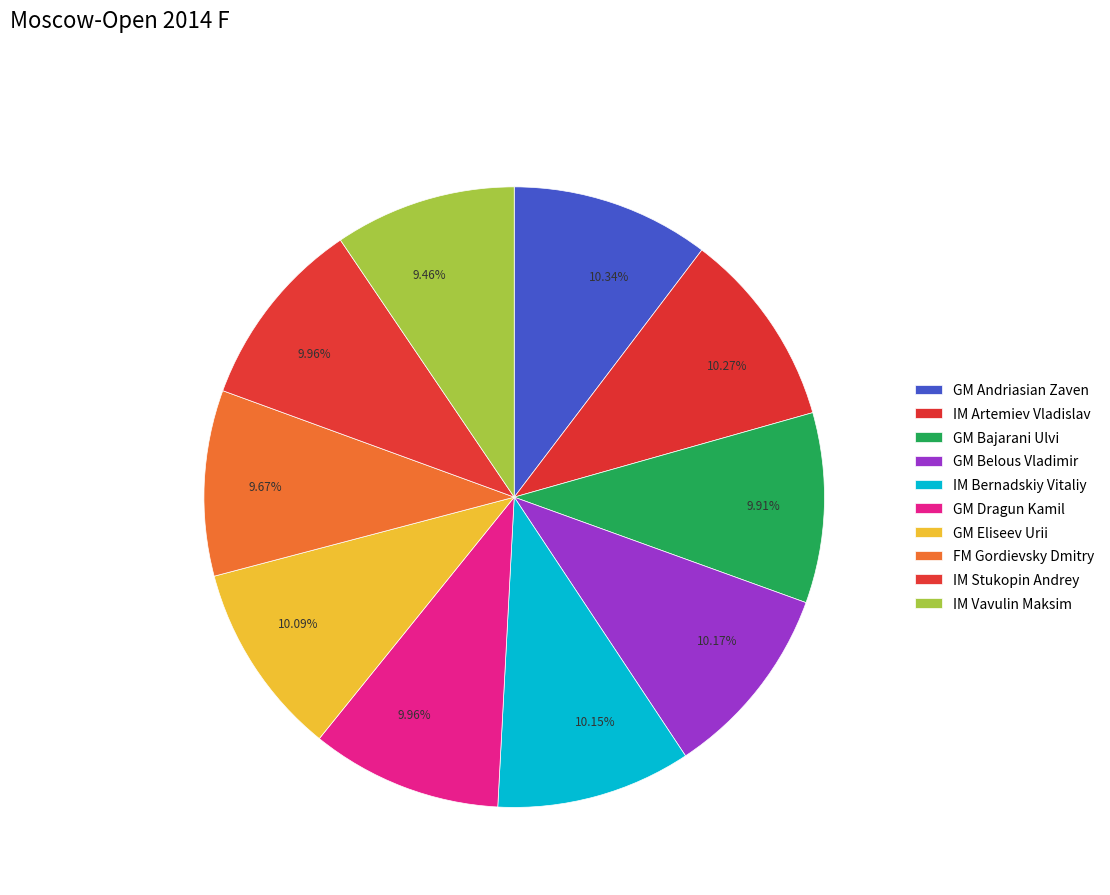

Which category has the smallest portion of the pie?

IM Vavulin Maksim